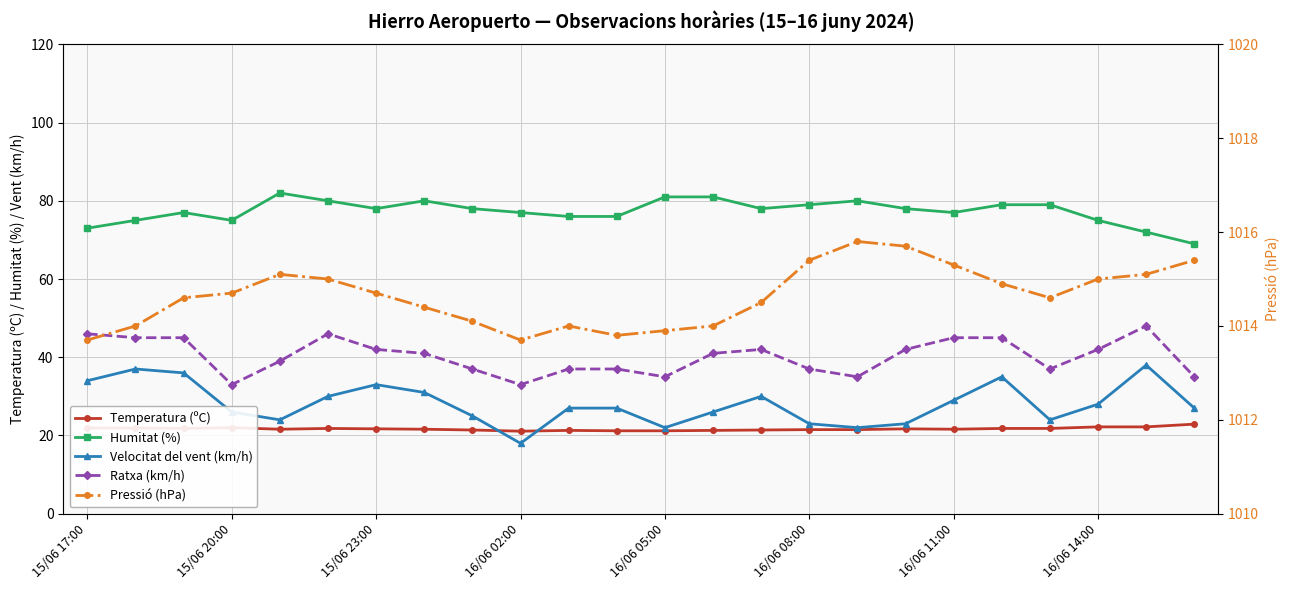

What is the sum of all Humitat (%) values?

1855.0